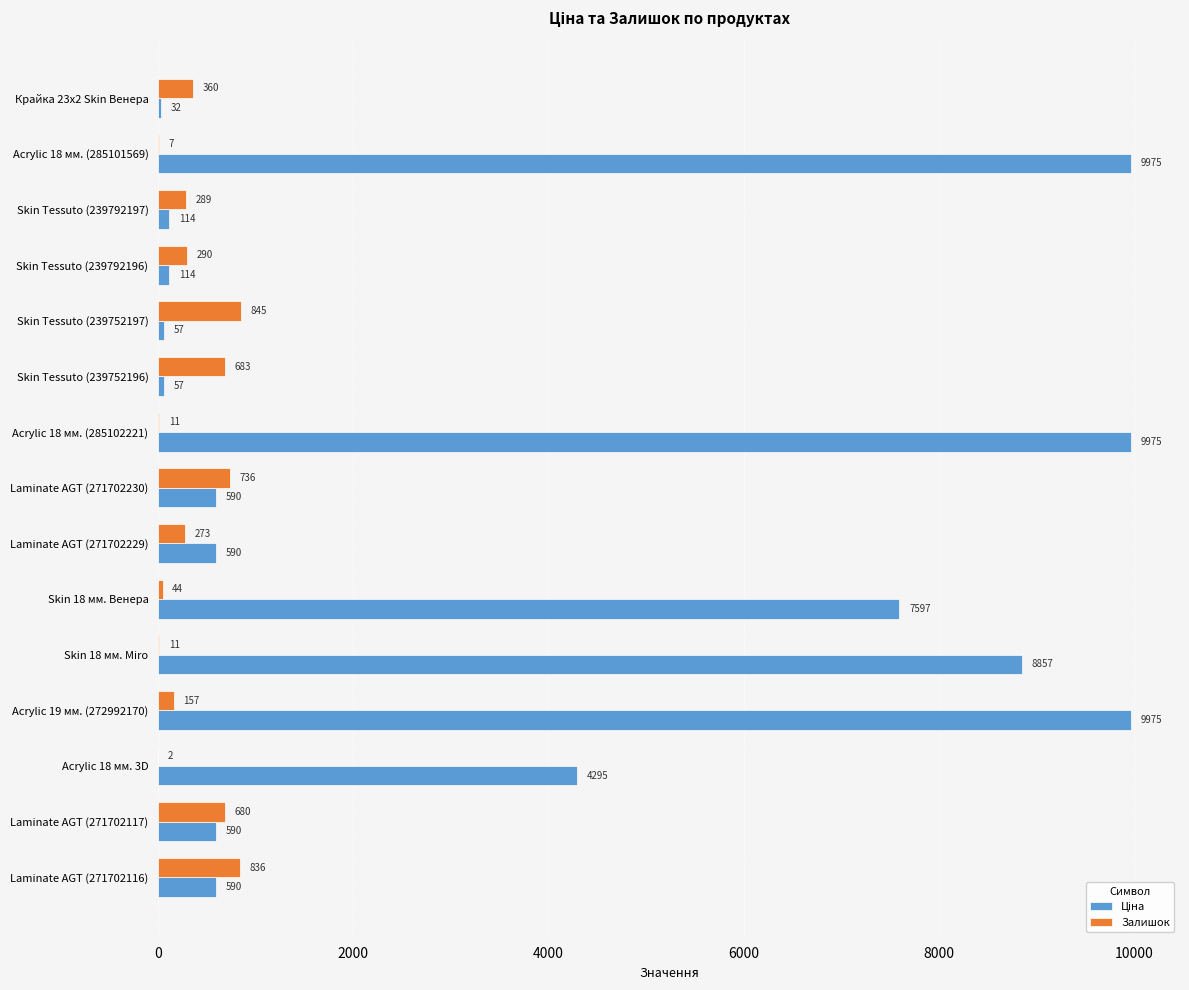

What is the sum of the Залишок values at Acrylic 18 мм. (285101569) and Acrylic 19 мм. (272992170)?

164.0